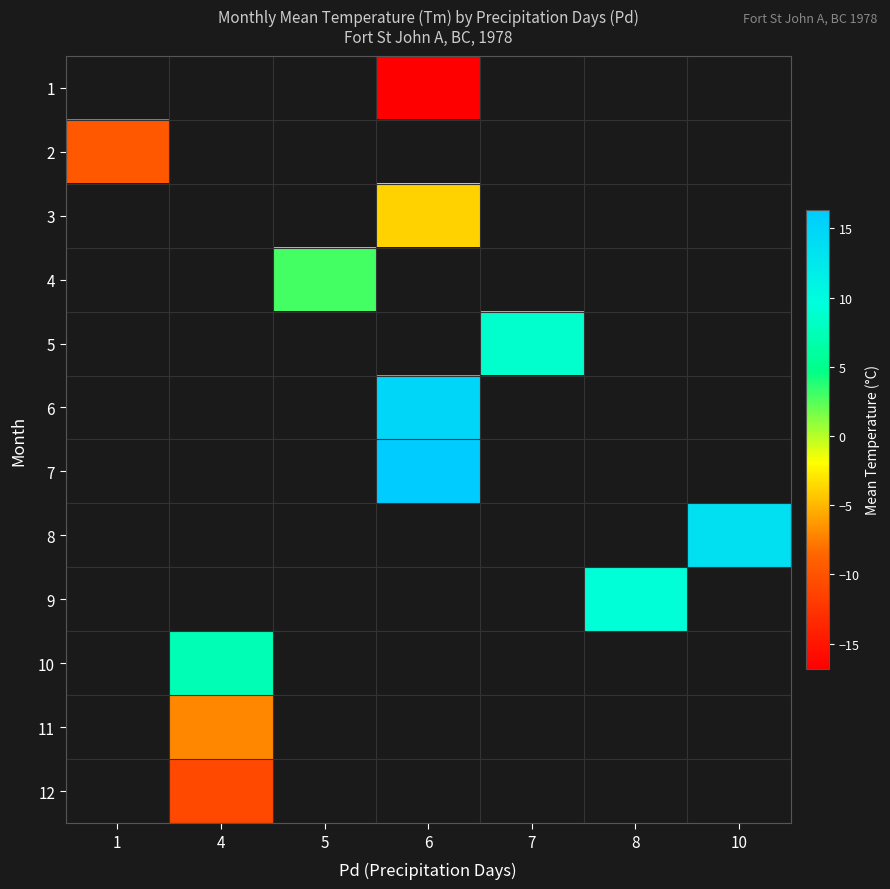

Is the value of row_9 at 7 greater than the value of row_7 at 1?

No